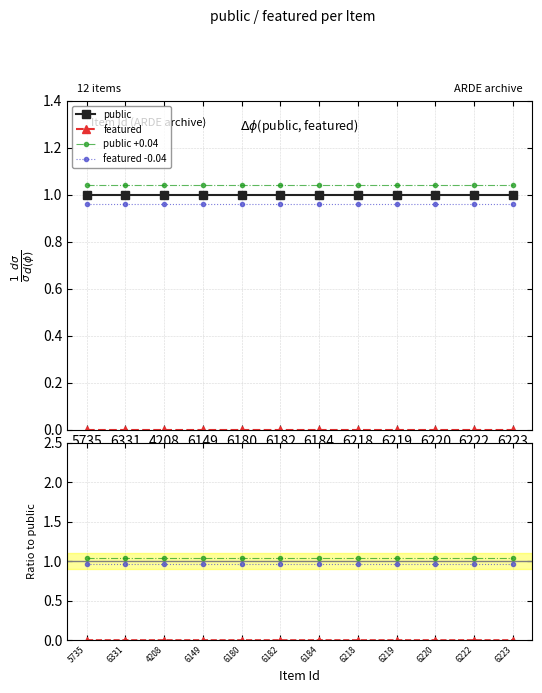

What position from the left is 5735?

1